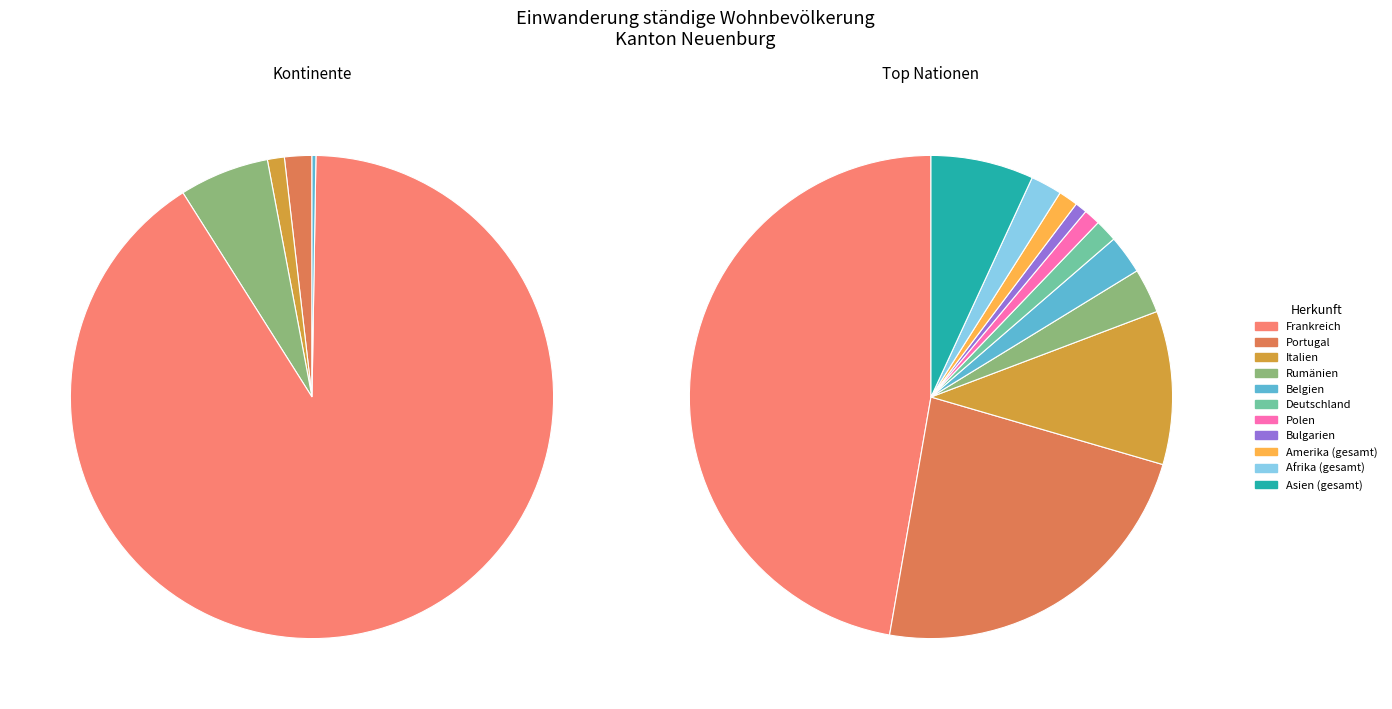

How many segments does this pie chart have?

5